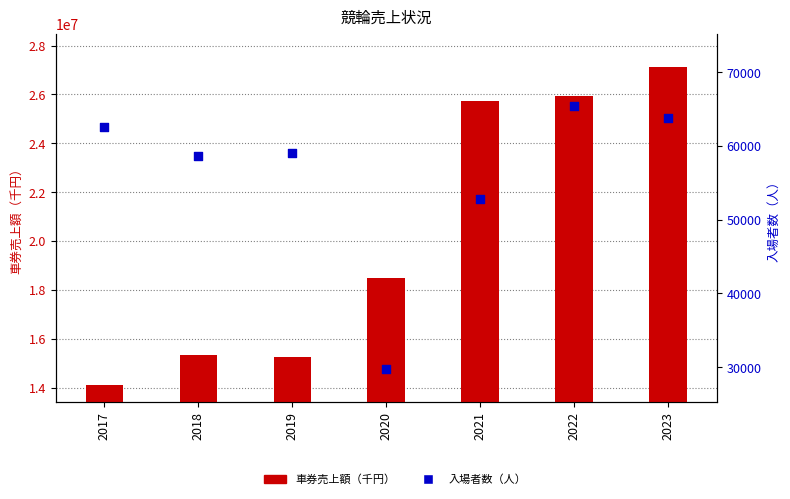

Is the value of 車券売上額（千円） at 2019 greater than the value of 入場者数（人） at 2020?

Yes